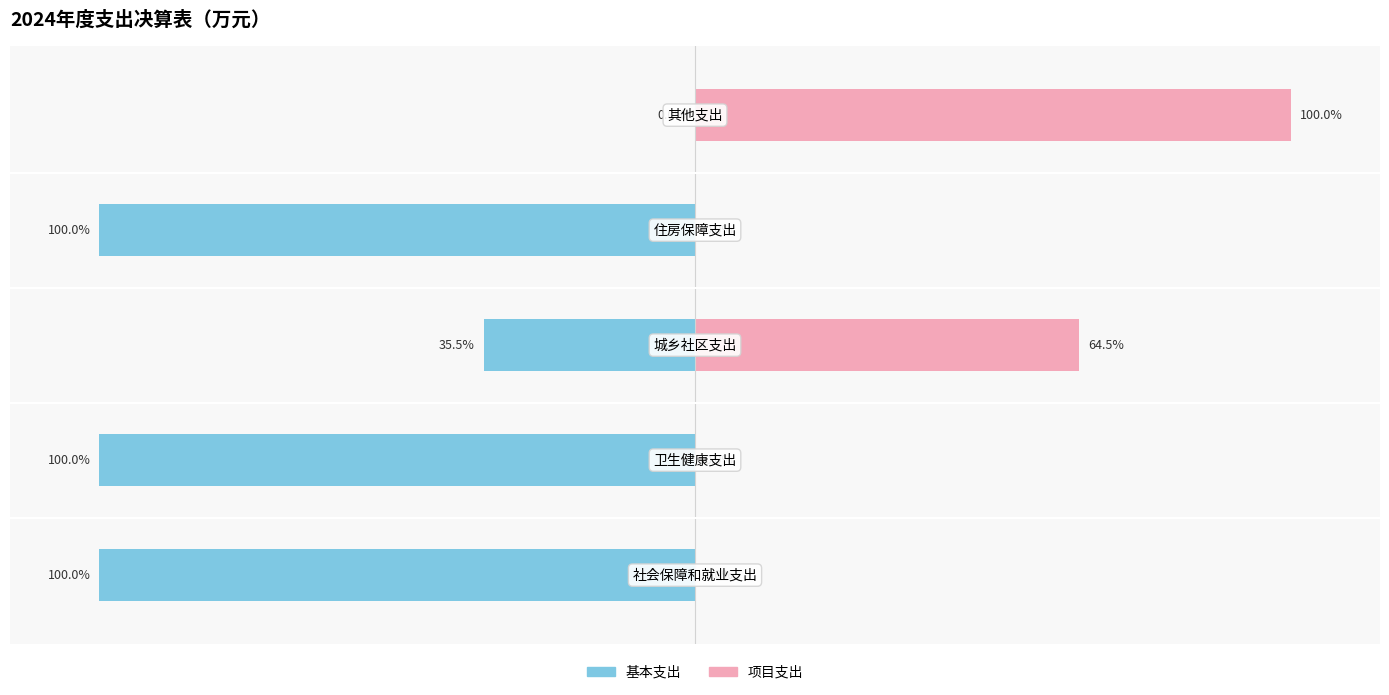

The 基本支出 series shows -22.5 at 2. True or false?

False